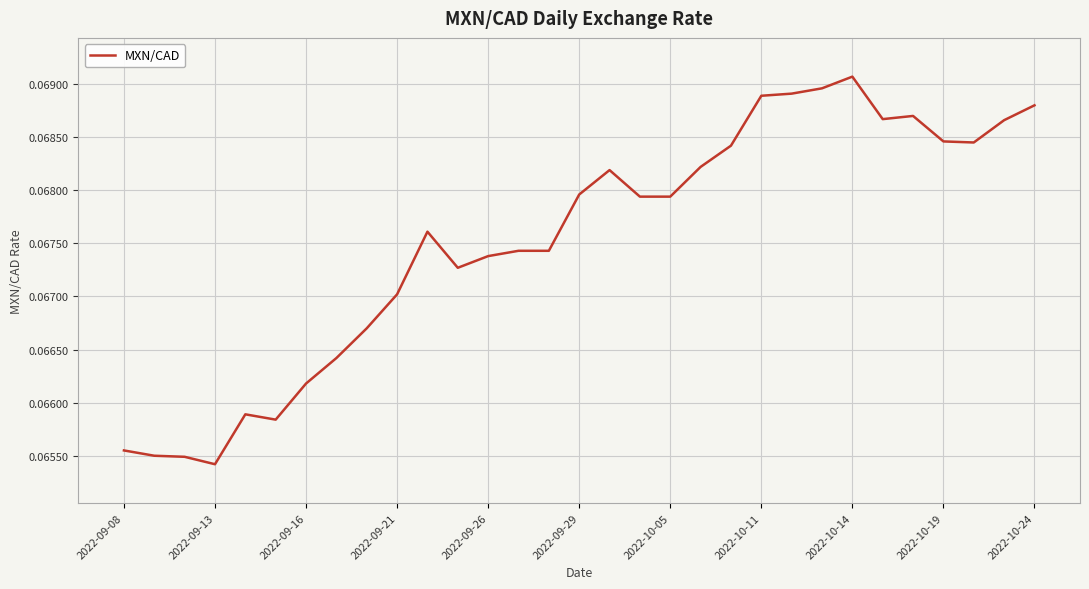

At which label is the value closest to 0?

2022-09-13